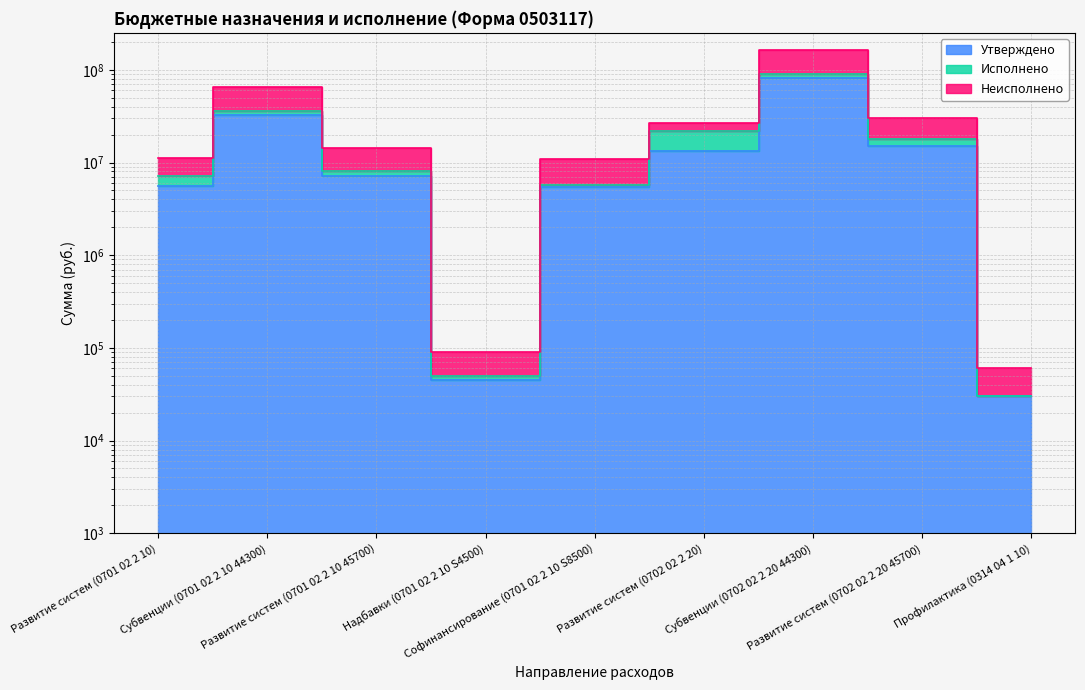

What is the average value of the Утверждено series?

17850092